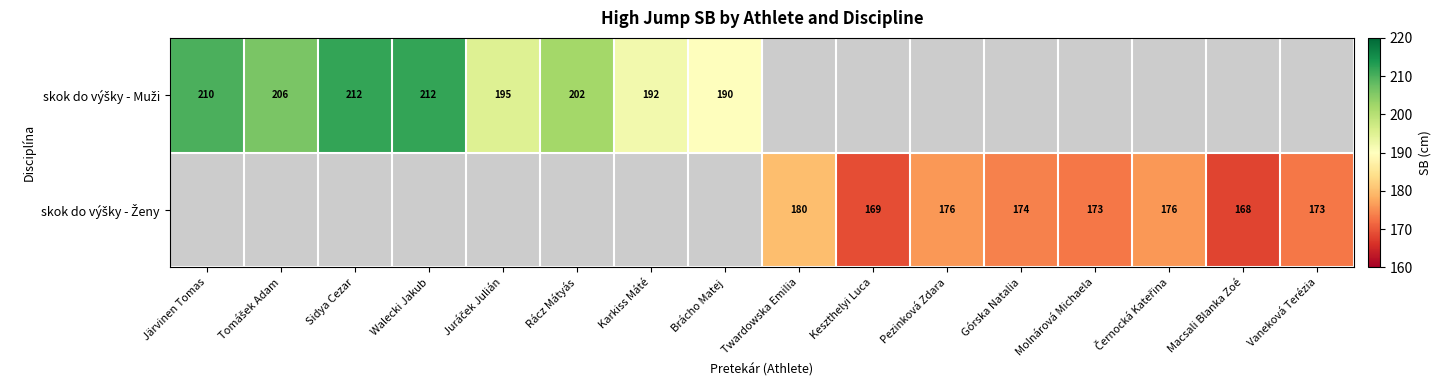

Which series has the largest total across all categories?

skok do výšky - Muži